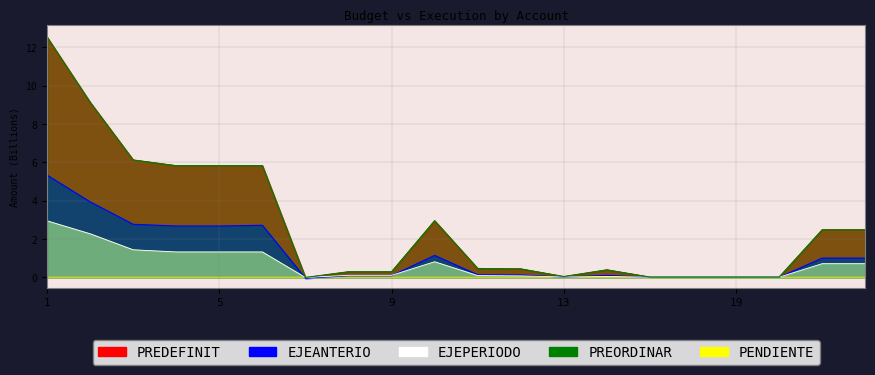

How many data points in EJEANTERIO are less than 0?

1